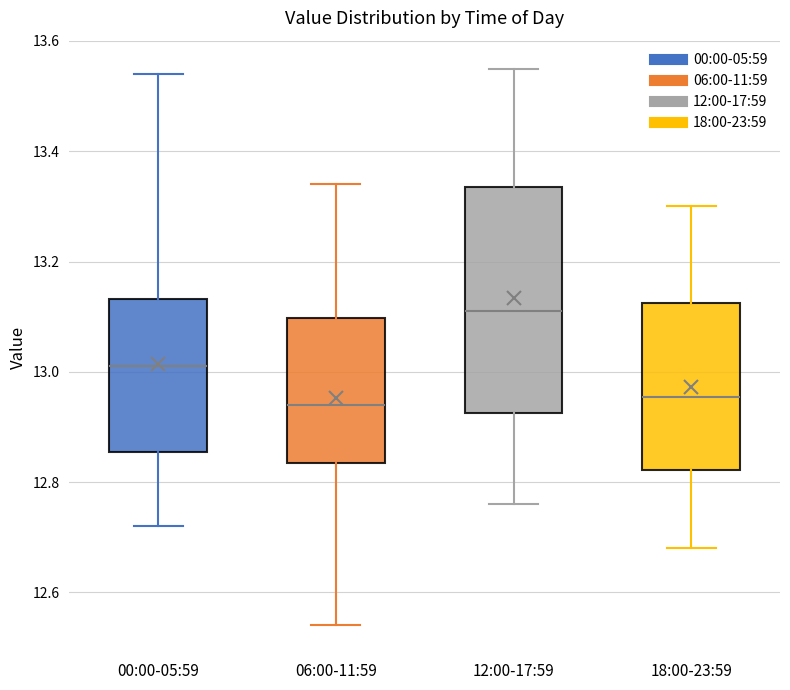

Reading left to right, read every box against the y-axis: the position of its median line, the range the box covers, and the ends of its whiskers. The values are not printed on the chart, so give them approximately, as read against the axis.

00:00-05:59: median 13.02, box 12.86 to 13.14, whiskers 12.72 to 13.54
06:00-11:59: median 12.94, box 12.84 to 13.10, whiskers 12.54 to 13.34
12:00-17:59: median 13.12, box 12.92 to 13.34, whiskers 12.76 to 13.56
18:00-23:59: median 12.96, box 12.82 to 13.12, whiskers 12.68 to 13.30